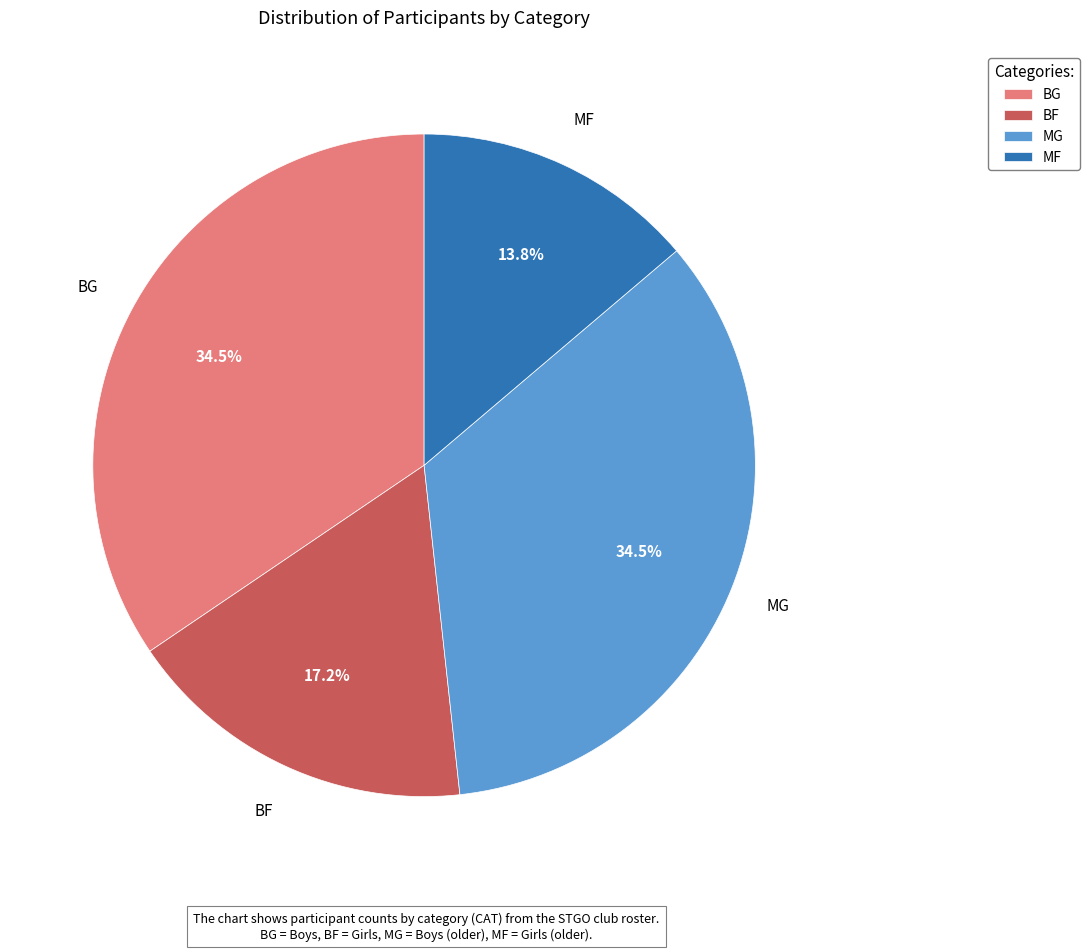

To the nearest percent, what percentage of the pie is BF?

17%